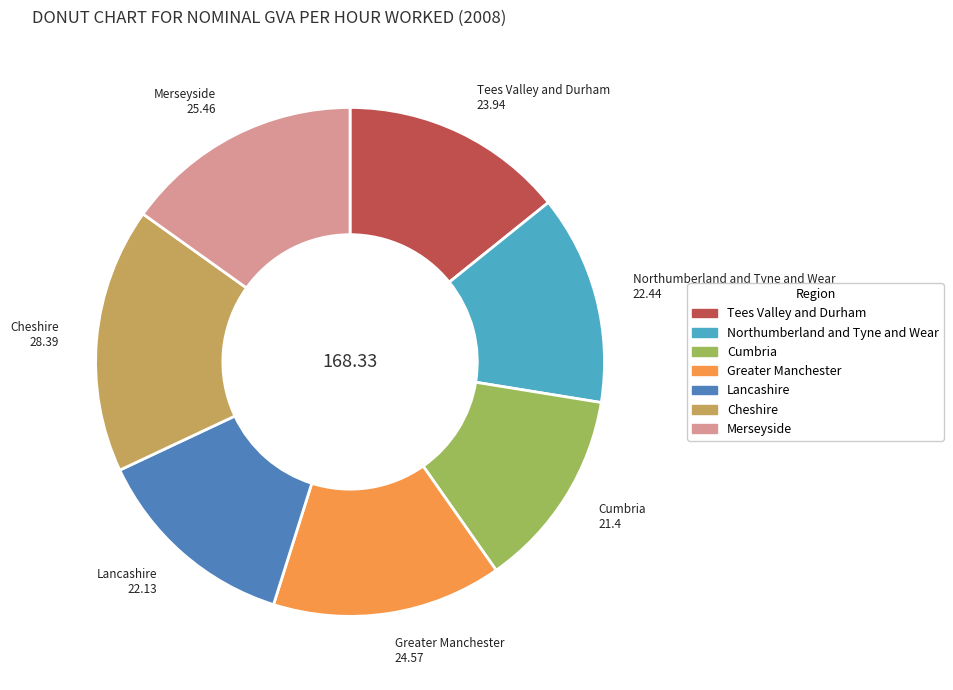

Is there any slice that represents more than half of the pie?

No